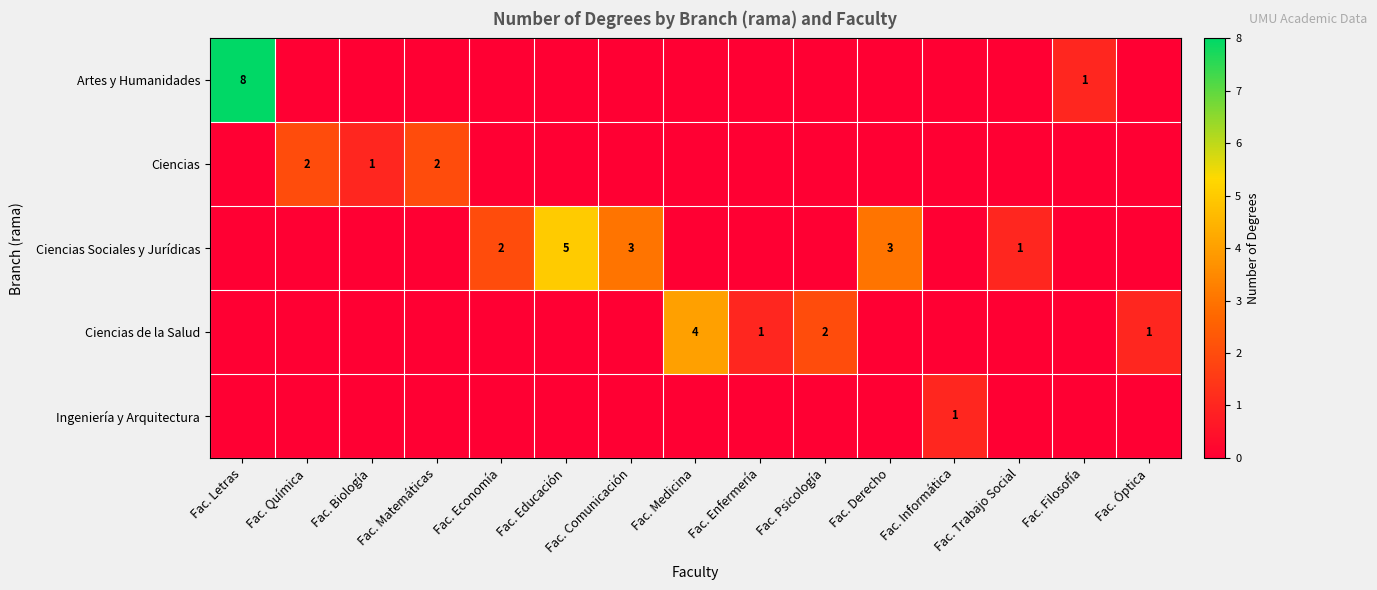

The Ciencias de la Salud series shows 2 at Fac. Enfermería. True or false?

False